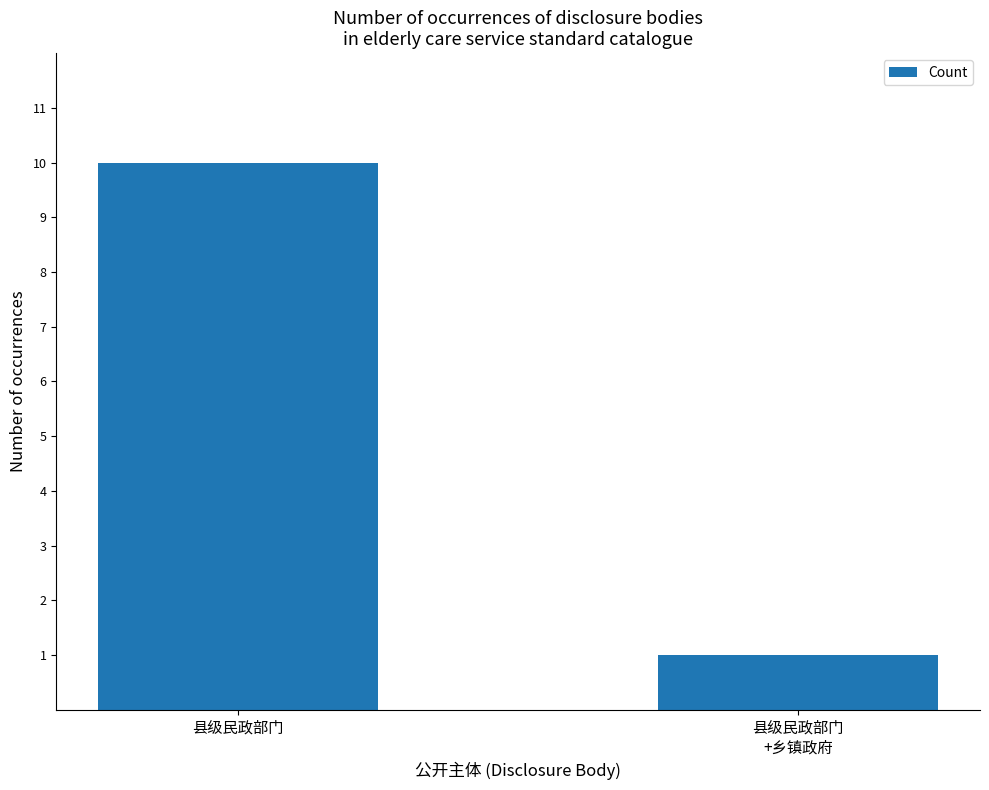

Which has a higher value, 县级民政部门 or 县级民政部门
+乡镇政府?

县级民政部门